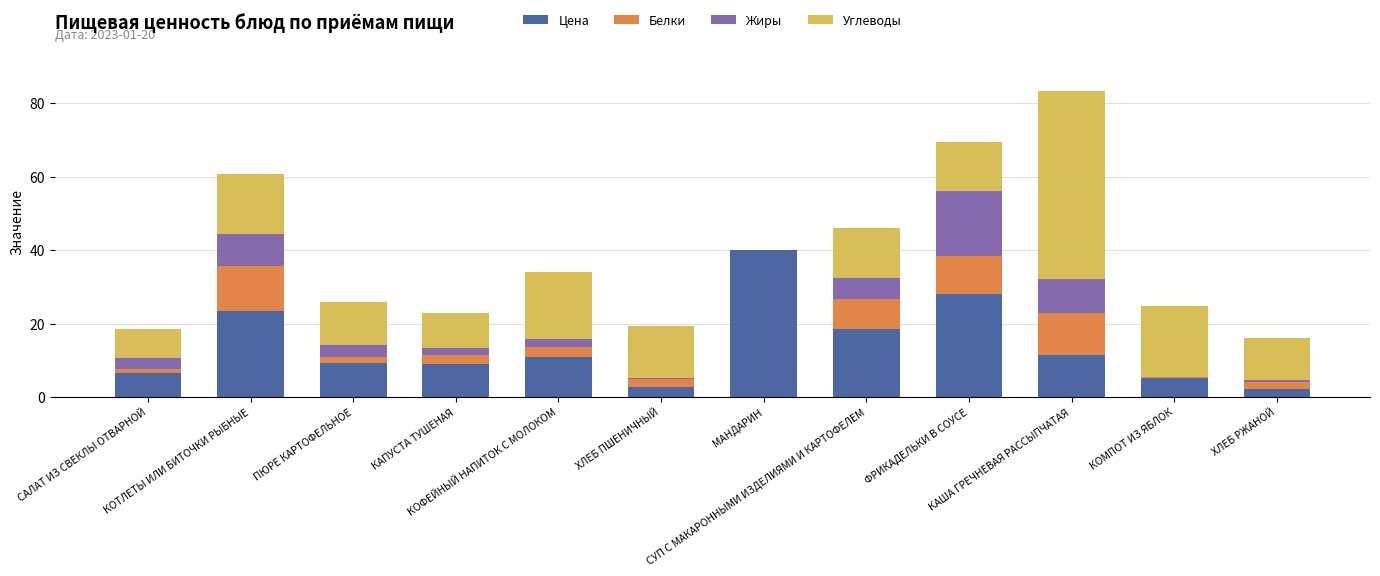

What is the sum of all Цена values?

167.3